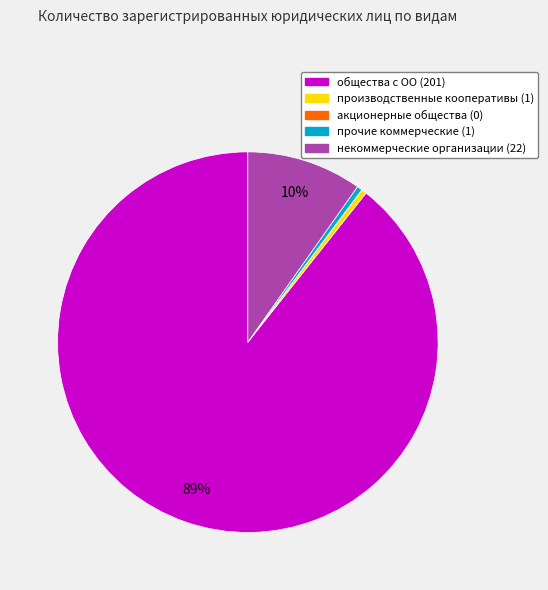

To the nearest percent, what is the average slice percentage?

20%